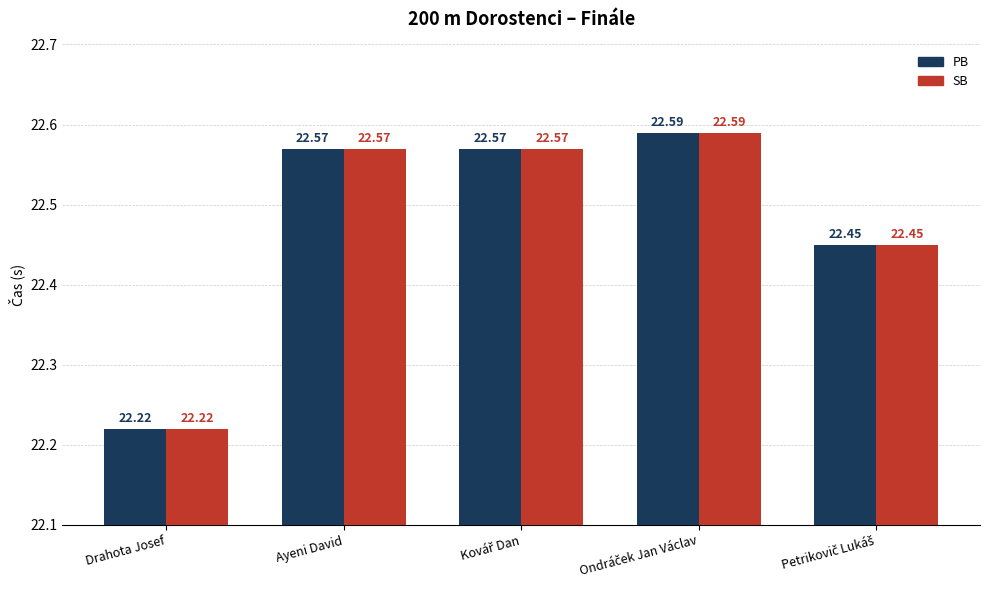

What is the difference between the maximum and minimum values in the PB series?

0.4